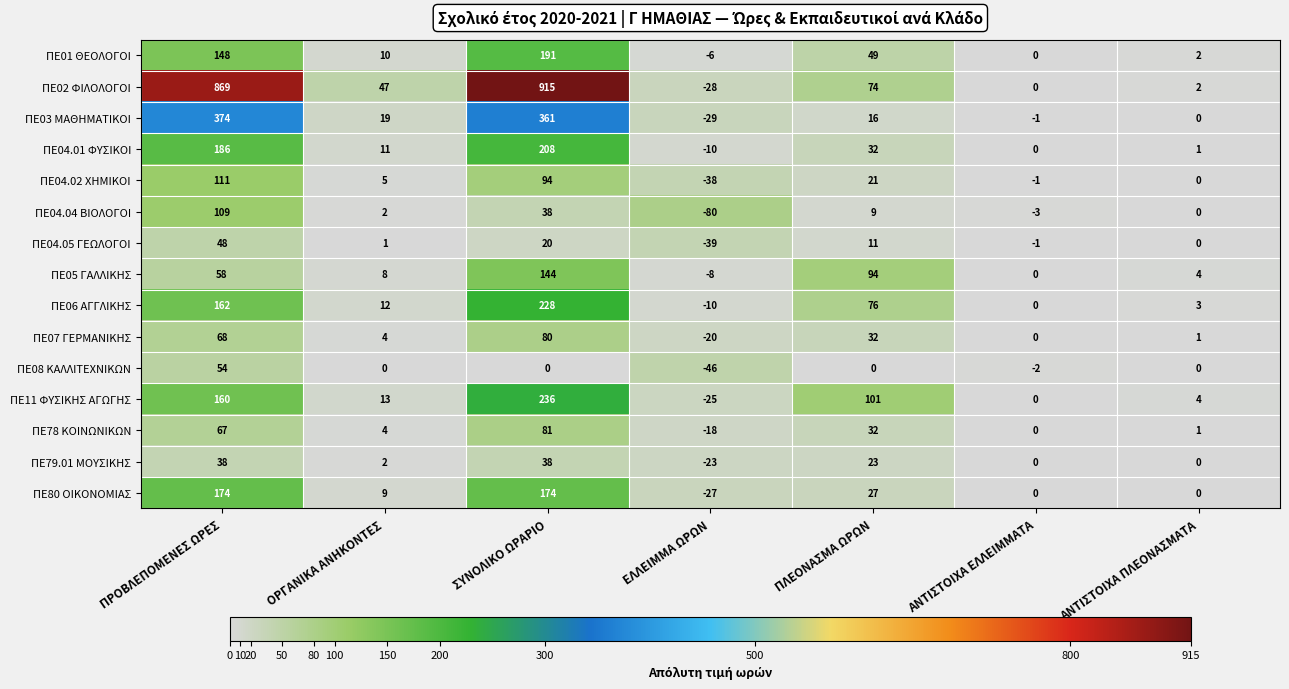

What is the difference between the maximum and minimum values in the ΠΕ79.01 ΜΟΥΣΙΚΗΣ series?

61